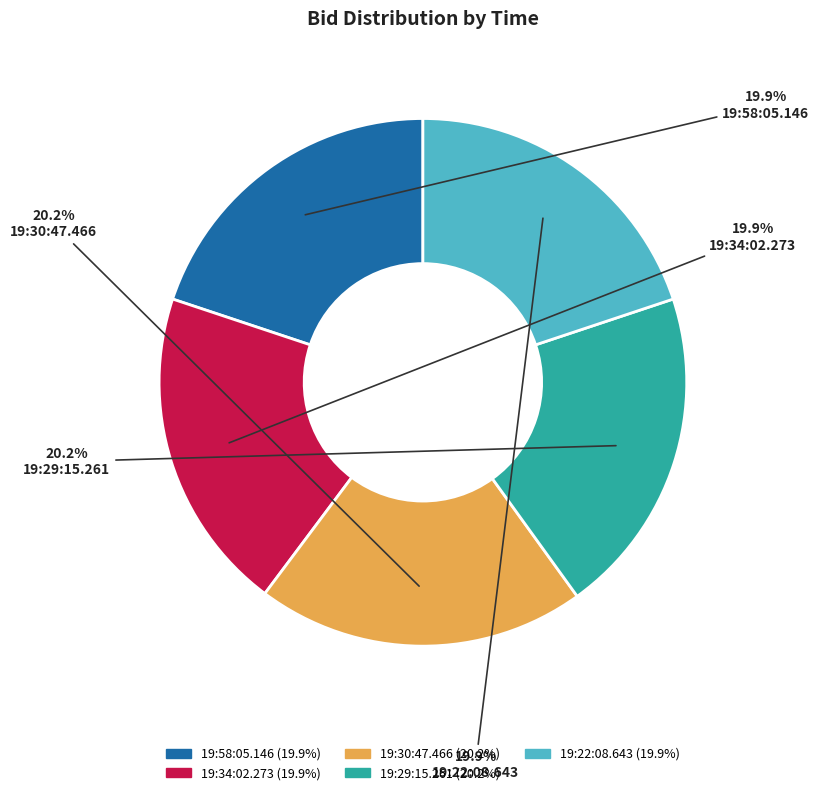

Does any single category account for the majority?

No